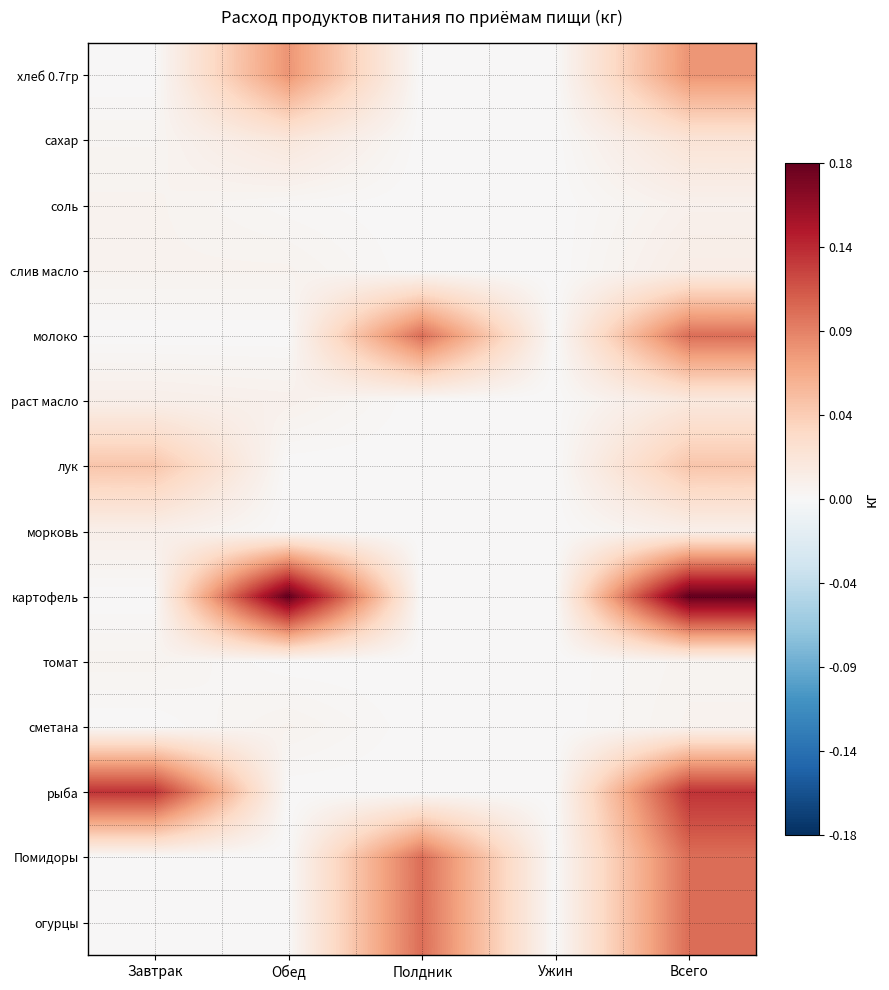

At which category is the sum across all series the highest?

Всего